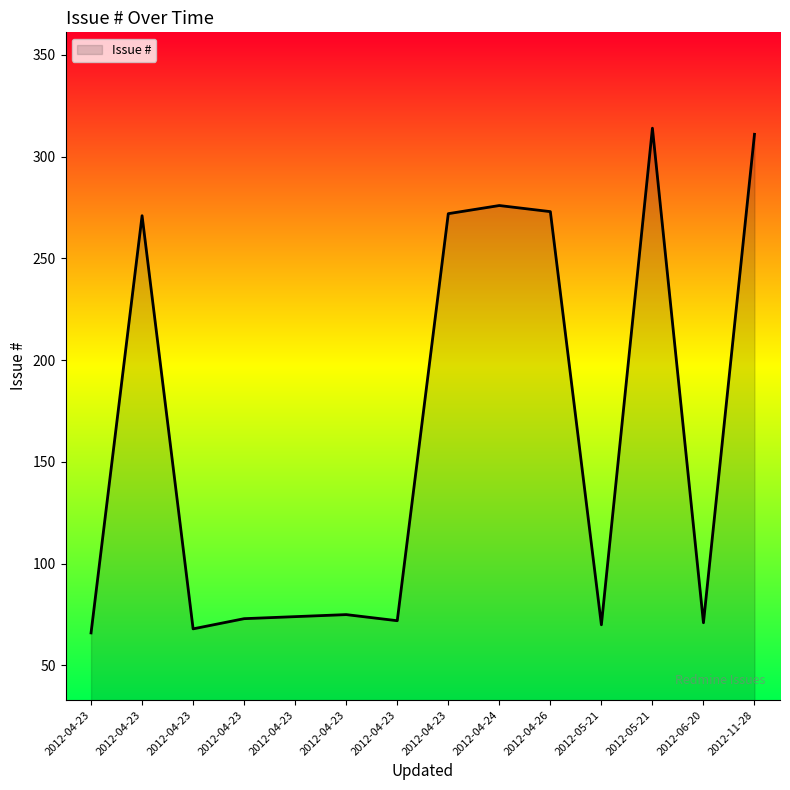

How many lines are shown in the chart?

1